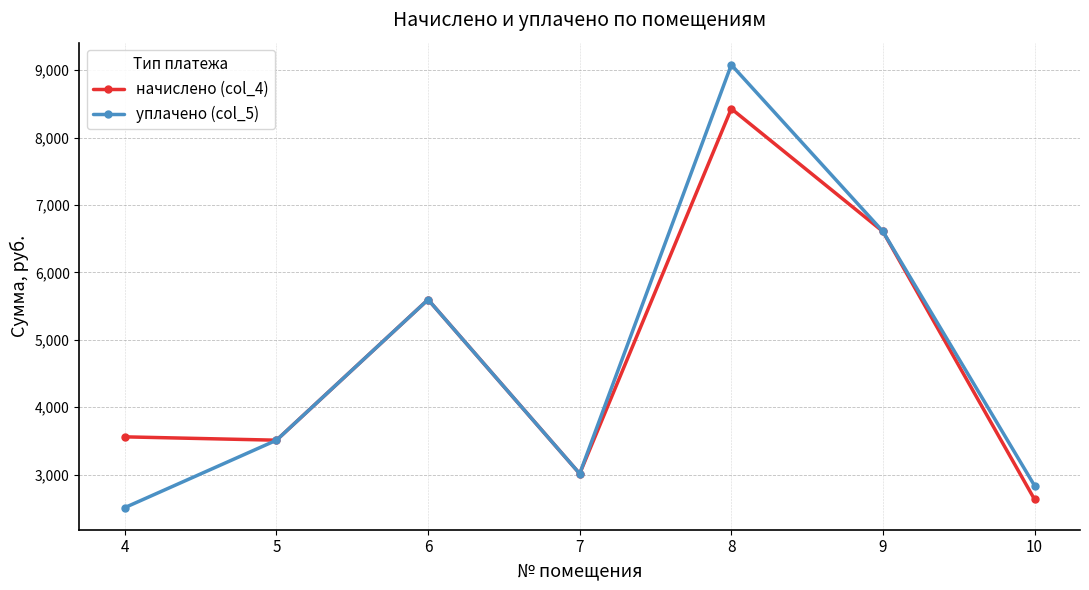

How many distinct data groups are displayed?

2